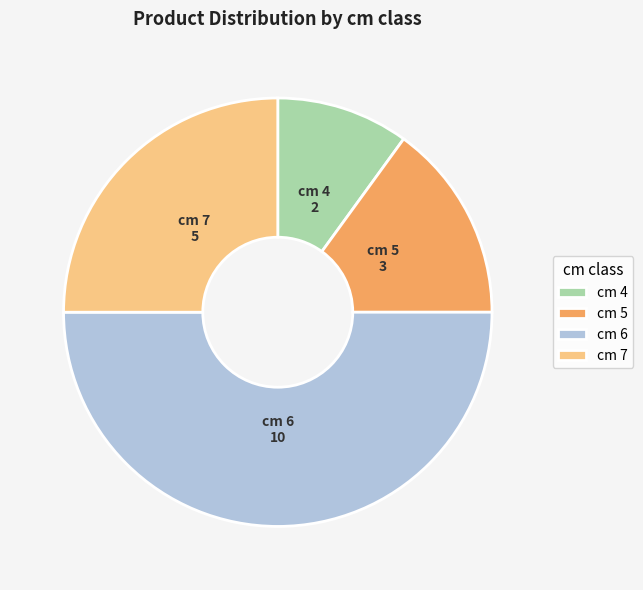

What is the ratio of the value at cm 4 to the value at cm 7?

0.4